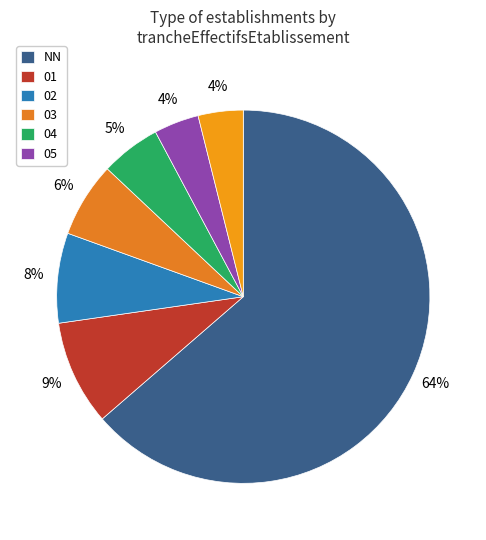

Count the number of slices in the pie.

7